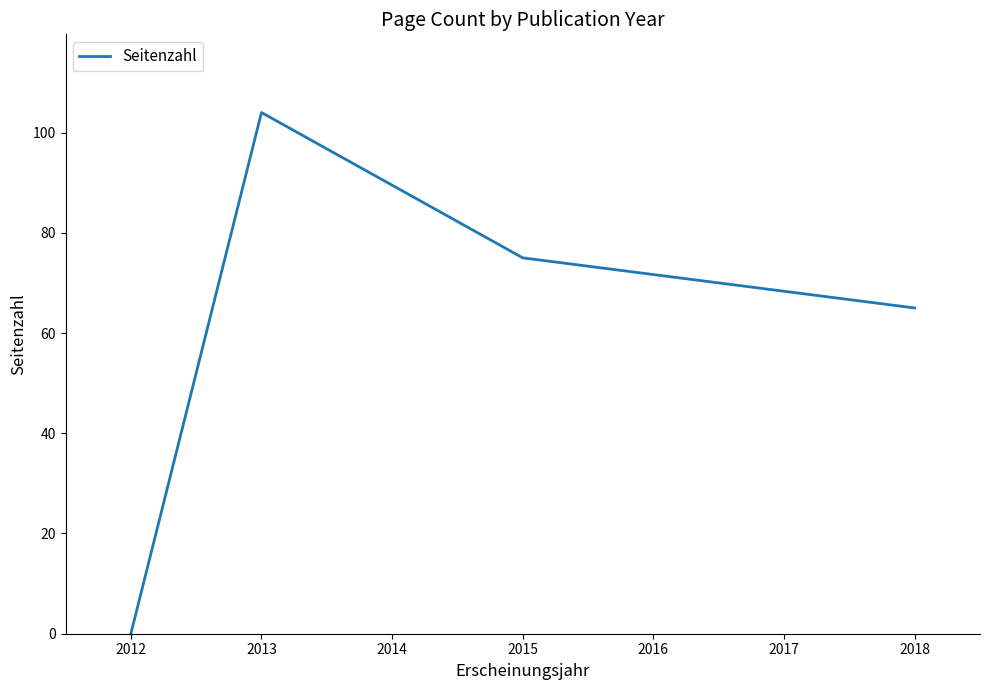

True or false: there are more than 0 points higher than both neighbors.

True